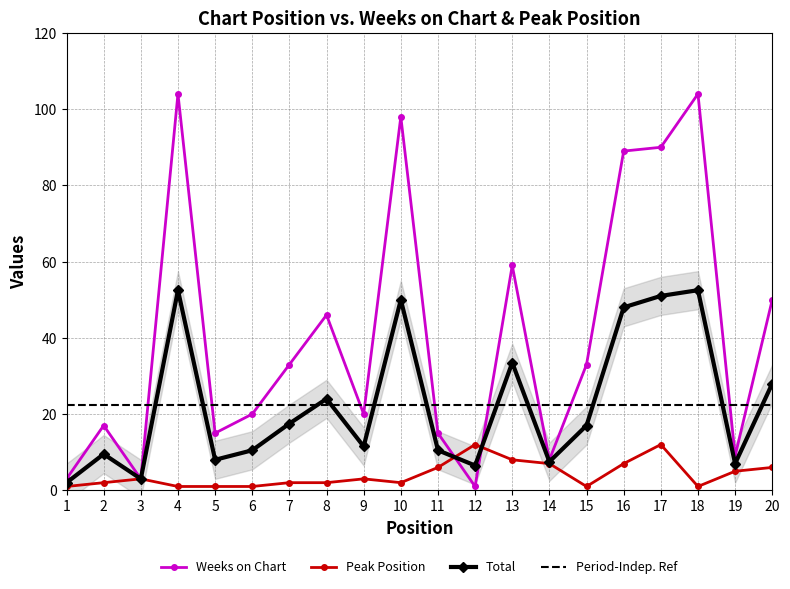

What is the value of the Weeks on Chart point at the 20th from the left?

50.0